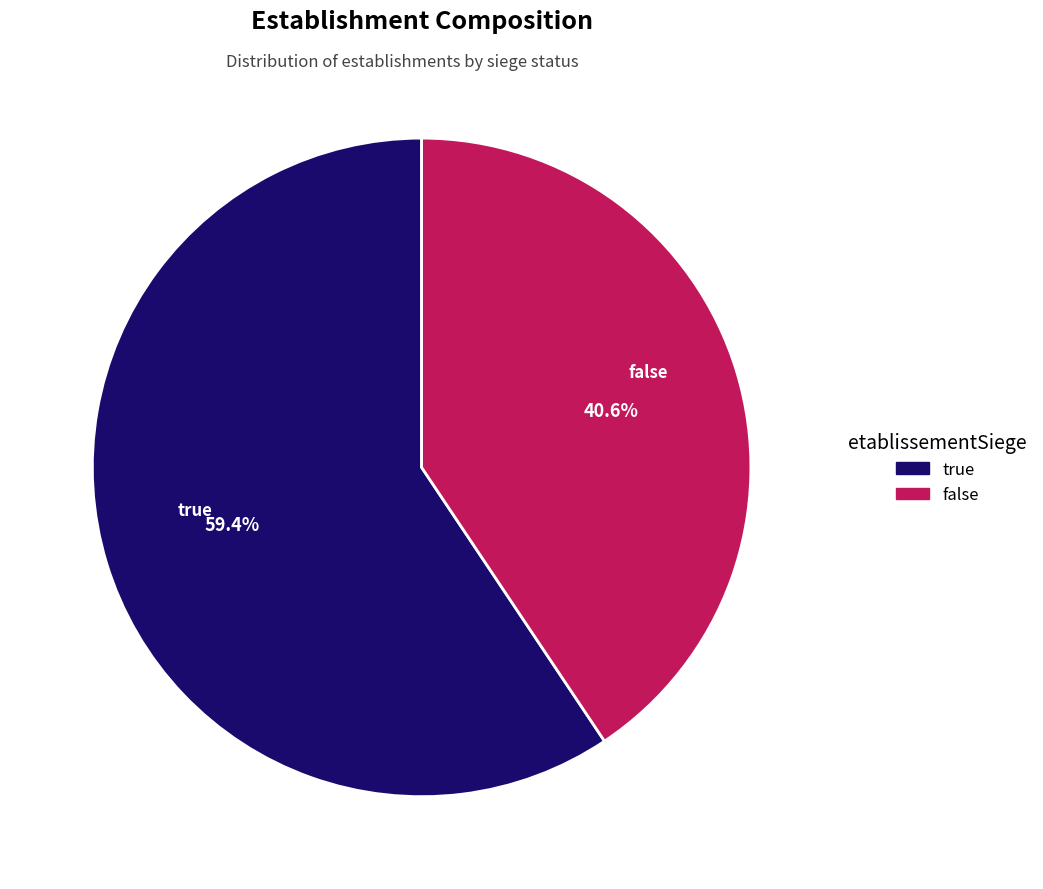

Rank the categories by value from highest to lowest.

true, false